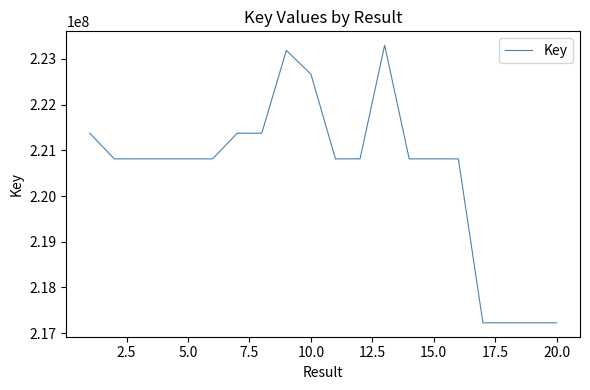

What is the greatest value displayed?

223299754